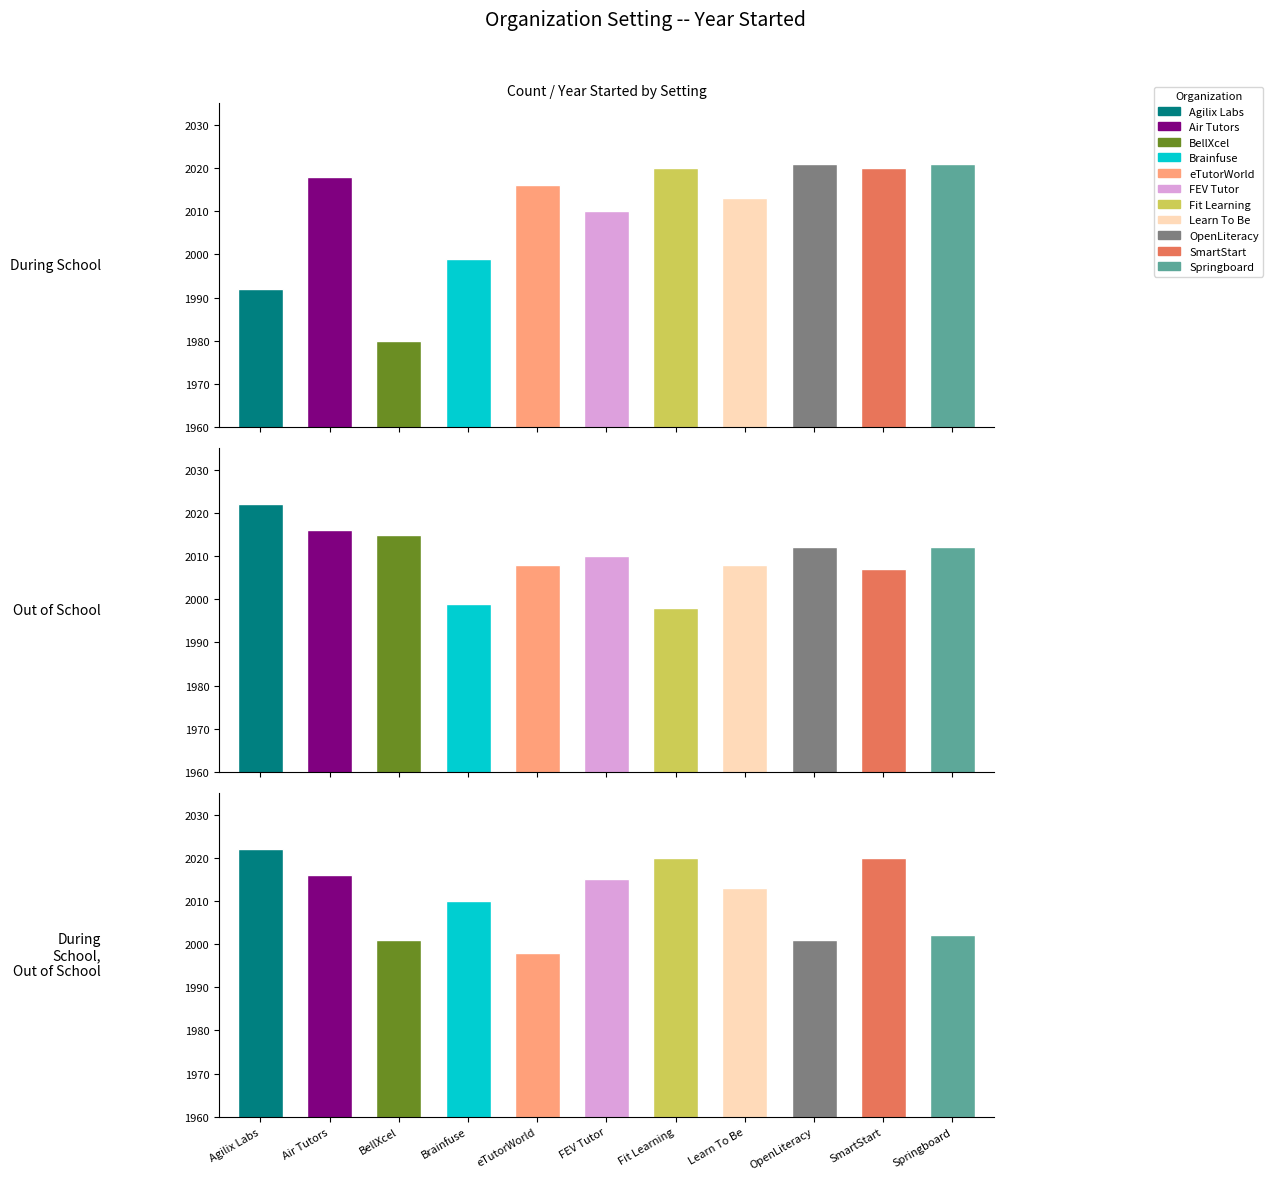

At Learn To Be, list the series in order from smallest to largest.

Out of School, During School, During School, Out of School